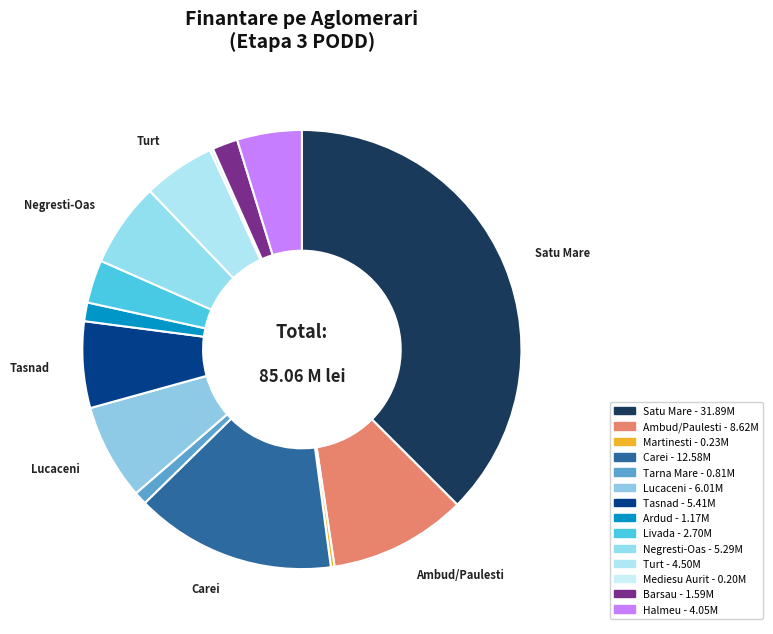

Which category has the biggest portion of the pie?

Satu Mare